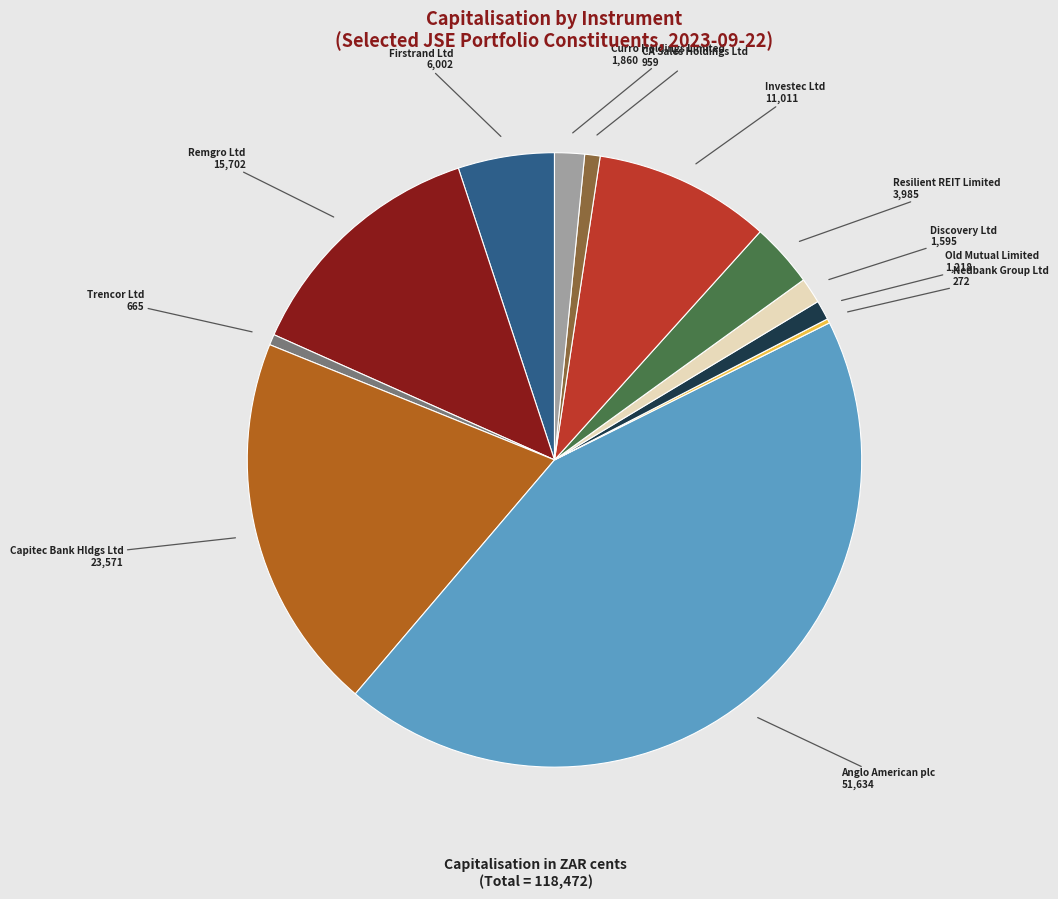

Does any single category account for the majority?

No